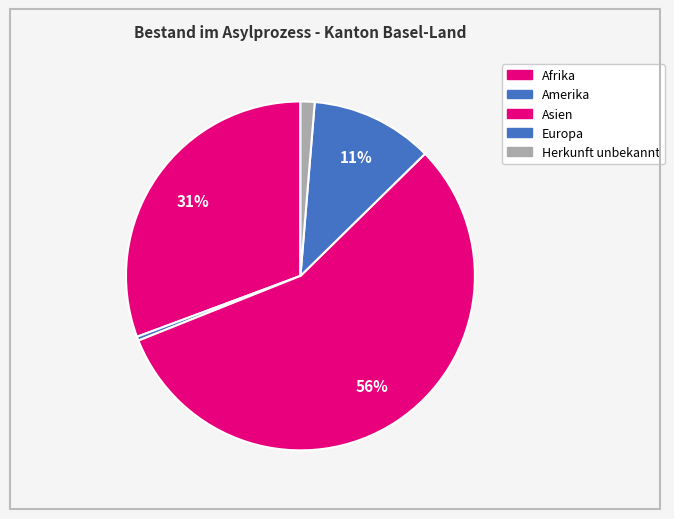

How many segments does this pie chart have?

5